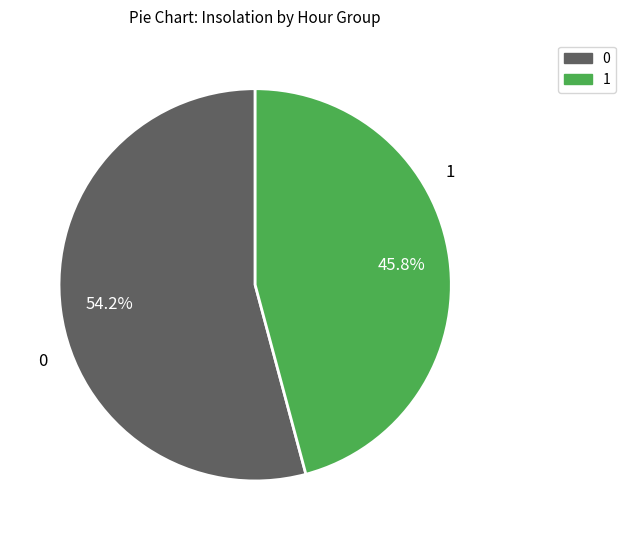

How many segments does this pie chart have?

2